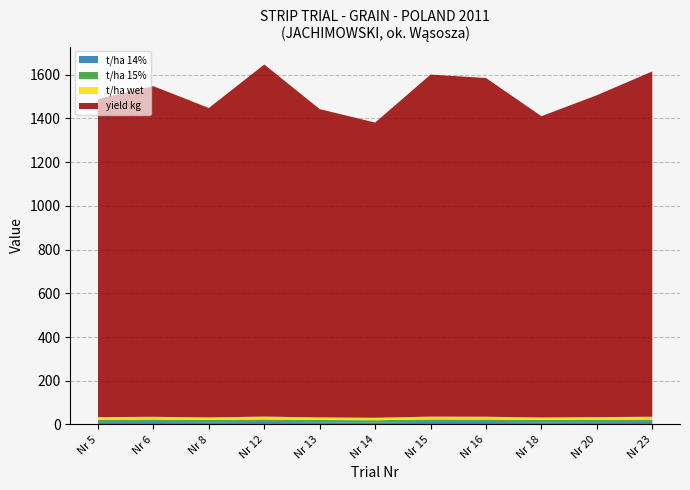

Reading left to right, list all the values displayed in this chart.

t/ha 14%: 10.7	11.2	10.2	11.3	10.2	9.6	11.4	11.2	10.1	10.6	11.1
t/ha 15%: 10.8	11.3	10.3	11.4	10.3	9.8	11.6	11.4	10.2	10.7	11.2
t/ha wet: 12.1	12.6	11.8	13.4	11.8	11.2	13.0	12.9	11.5	12.3	13.2
yield kg: 1455.0	1512.0	1415.0	1610.0	1410.0	1350.0	1564.0	1549.0	1378.0	1472.0	1579.0